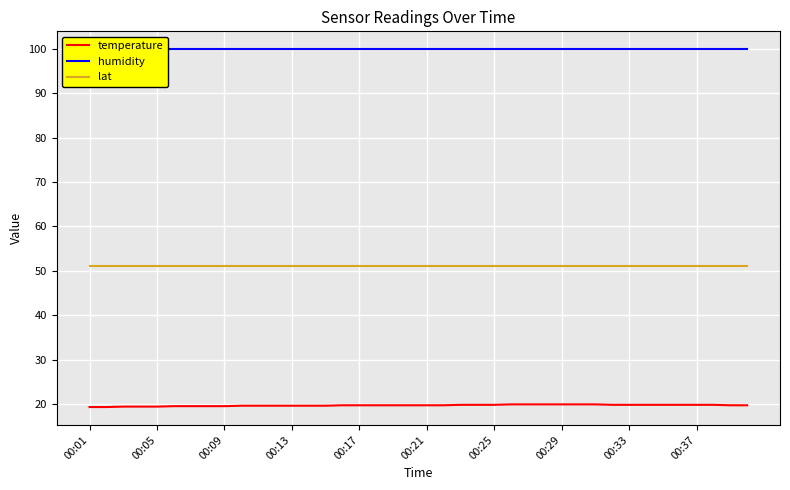

True or false: humidity and lat intersect in this chart.

False